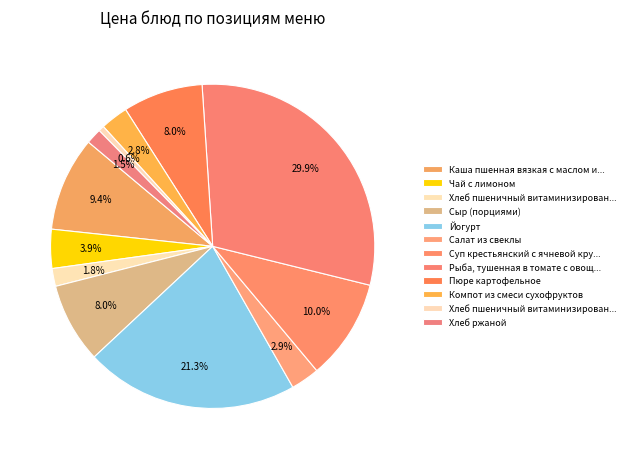

Count the number of slices in the pie.

12